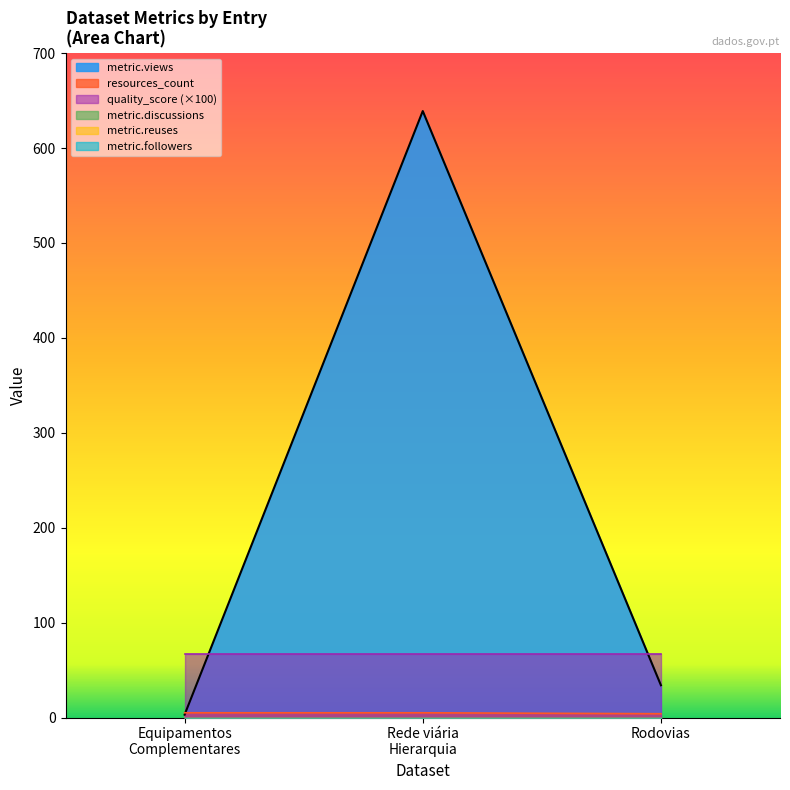

Is it true that quality_score equals 0.4 at 2017-01-08?

False